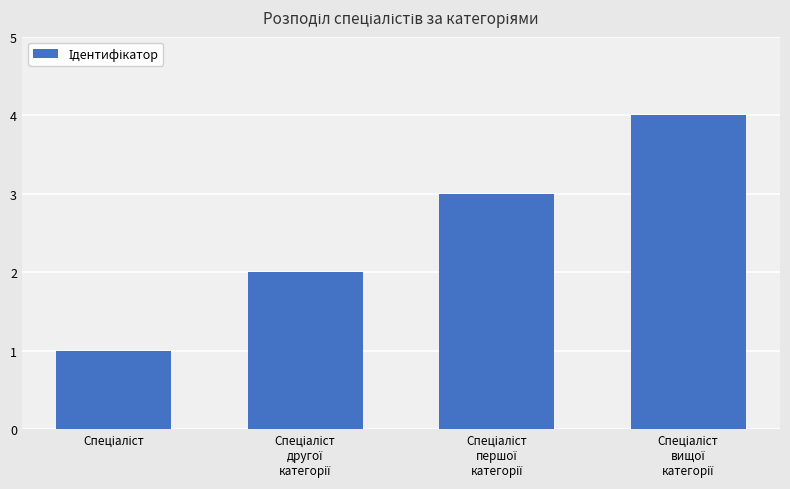

What is the sum of all values?

10